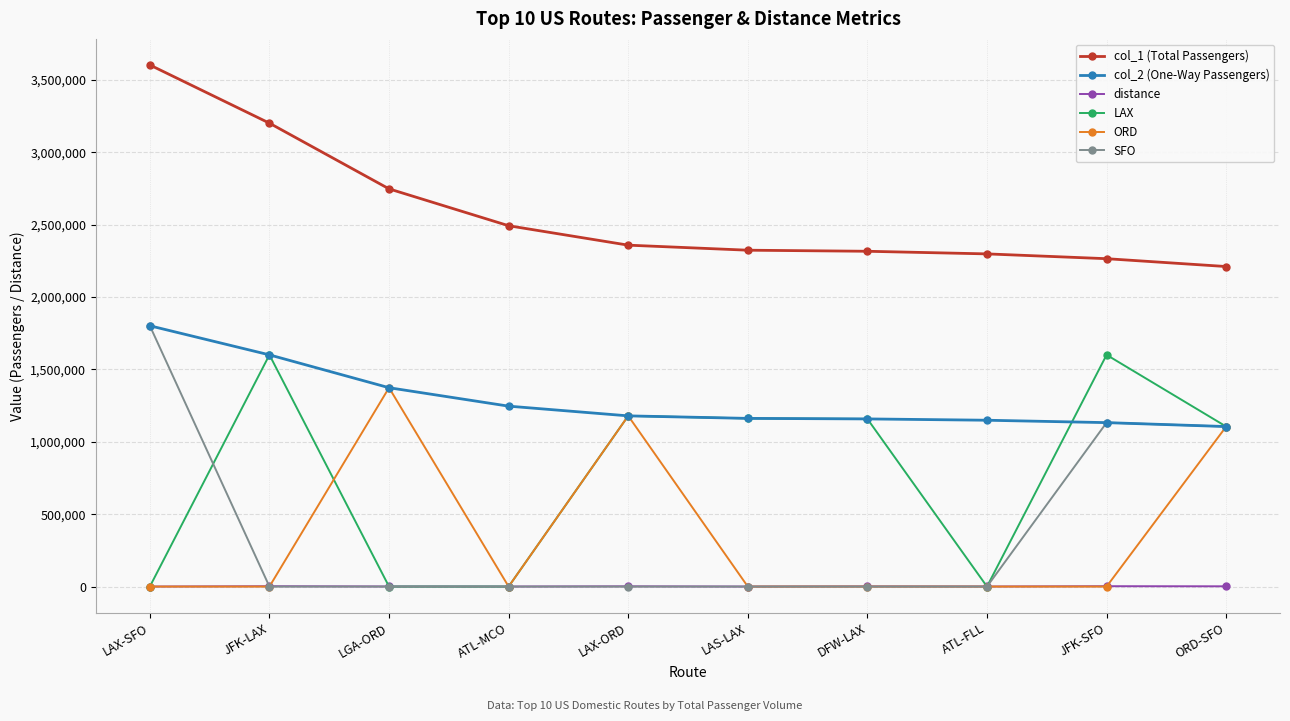

Which series has the largest total across all categories?

col_1 (Total Passengers)